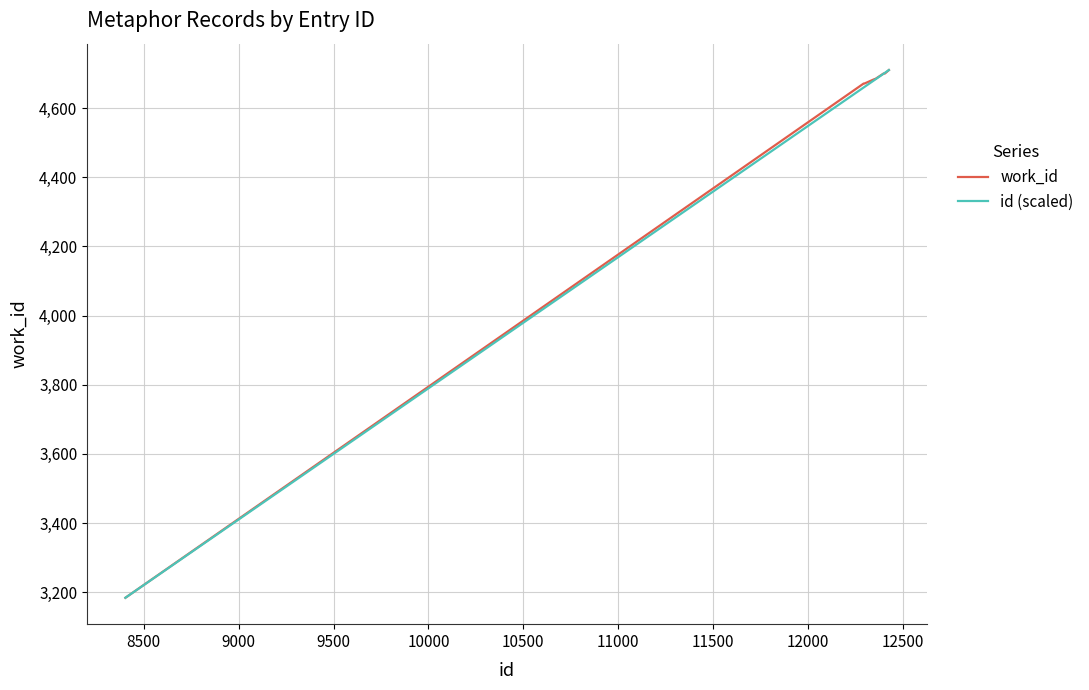

What is the minimum value shown in the chart?

3184.0